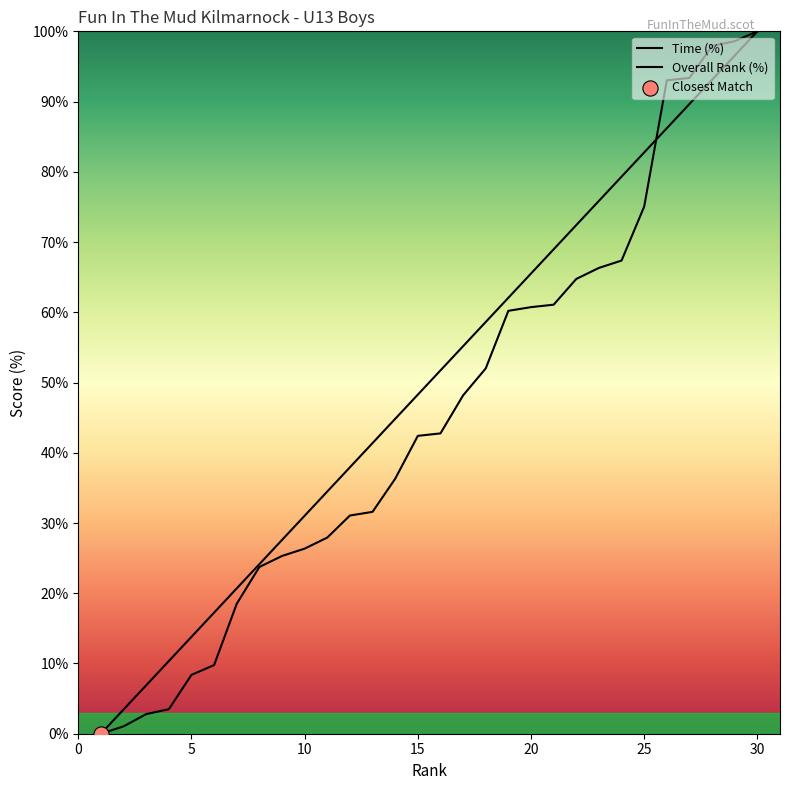

Which series has the largest total across all categories?

Rank